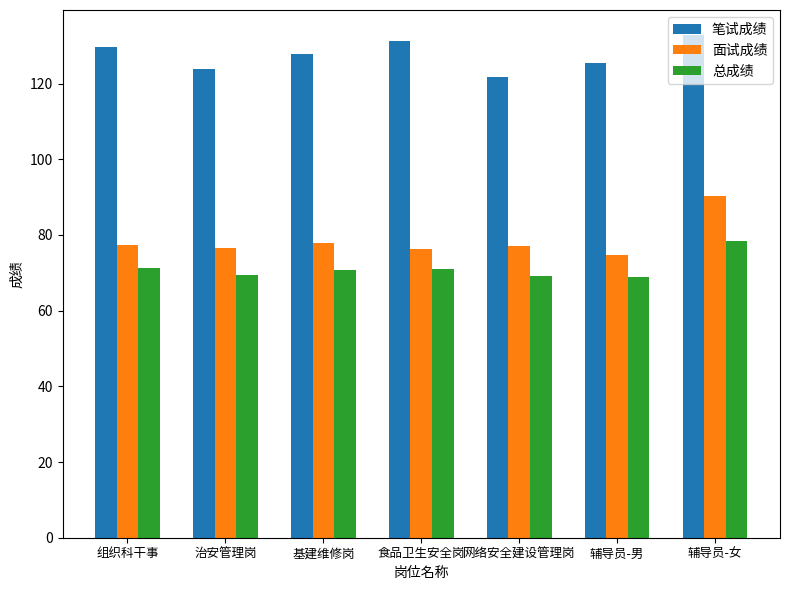

What is the lowest value of the 面试成绩 series?

74.8